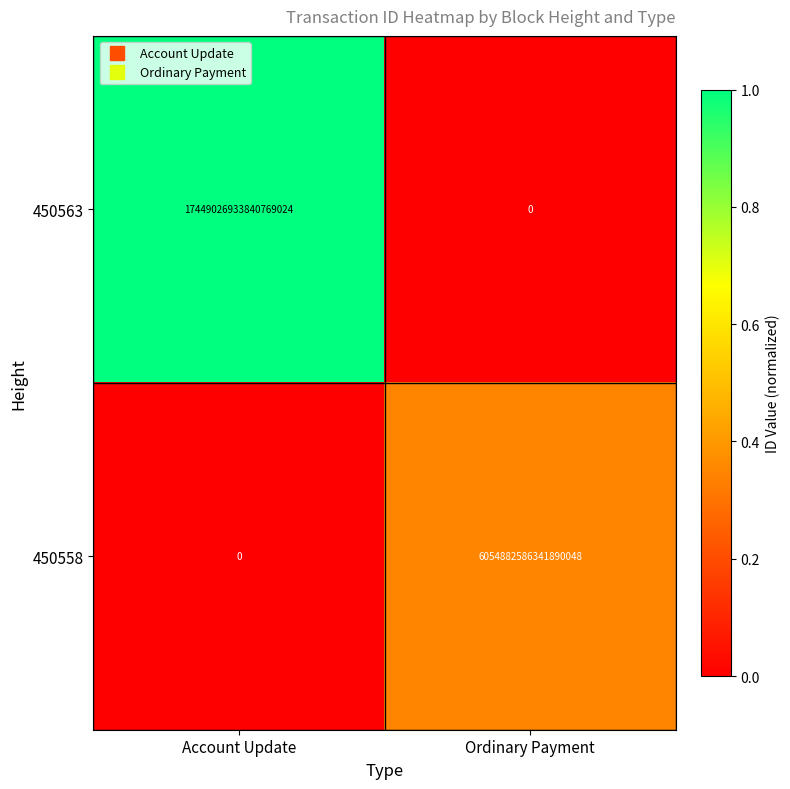

True or false: 450563 has a value of -11662639114352420864 at Ordinary Payment.

False